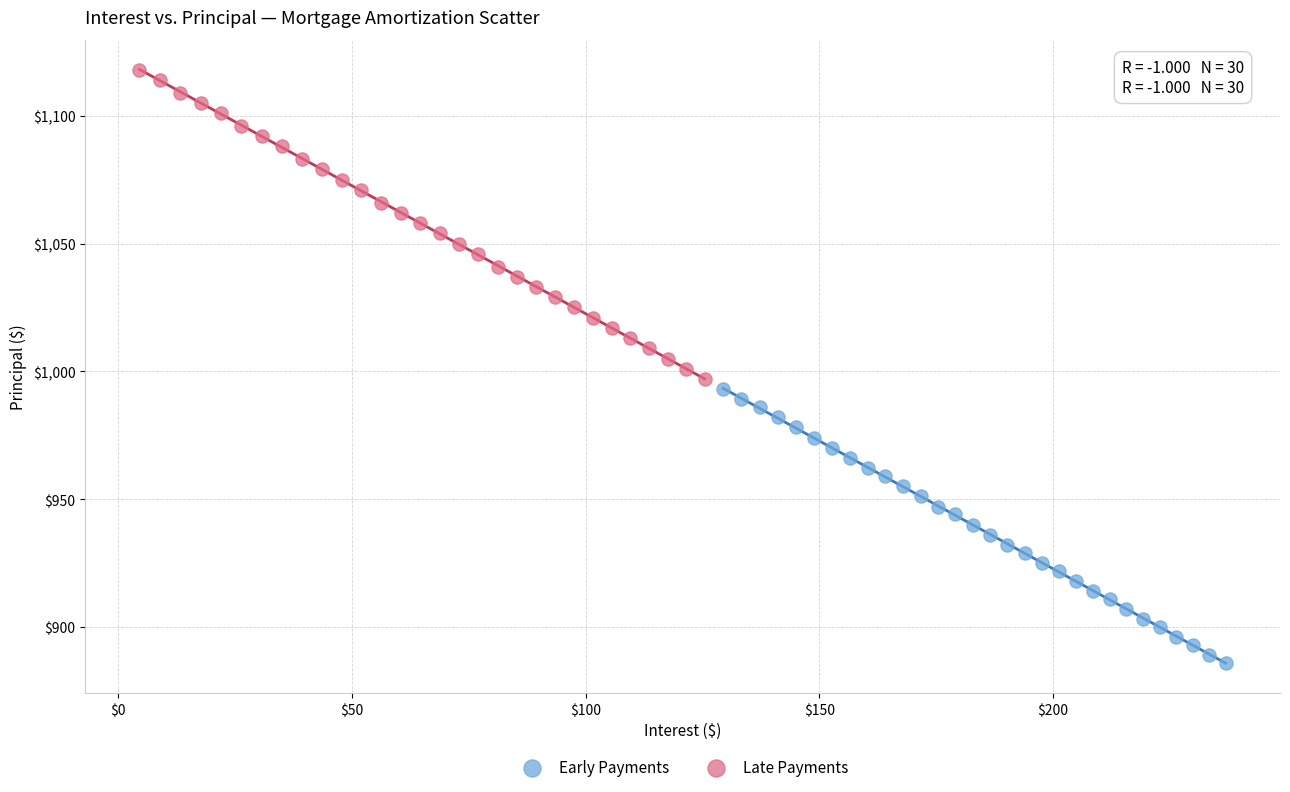

Which series contains the lowest Y value?

Early Payments